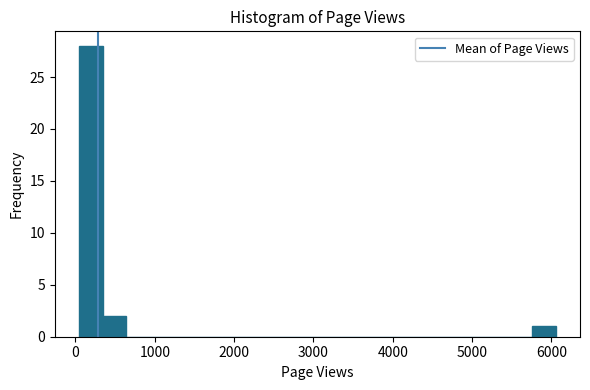

Read against the x-axis, roughly where is the centre of the tallest bar?

200